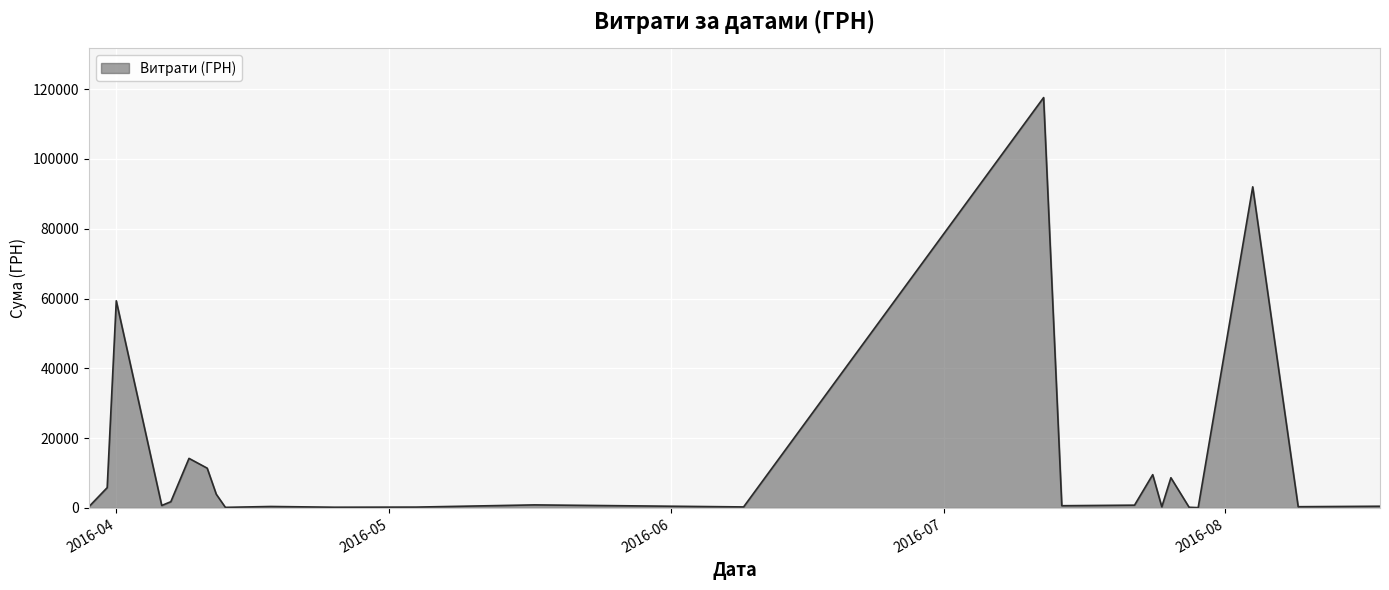

What is the sum of all values?

330564.5